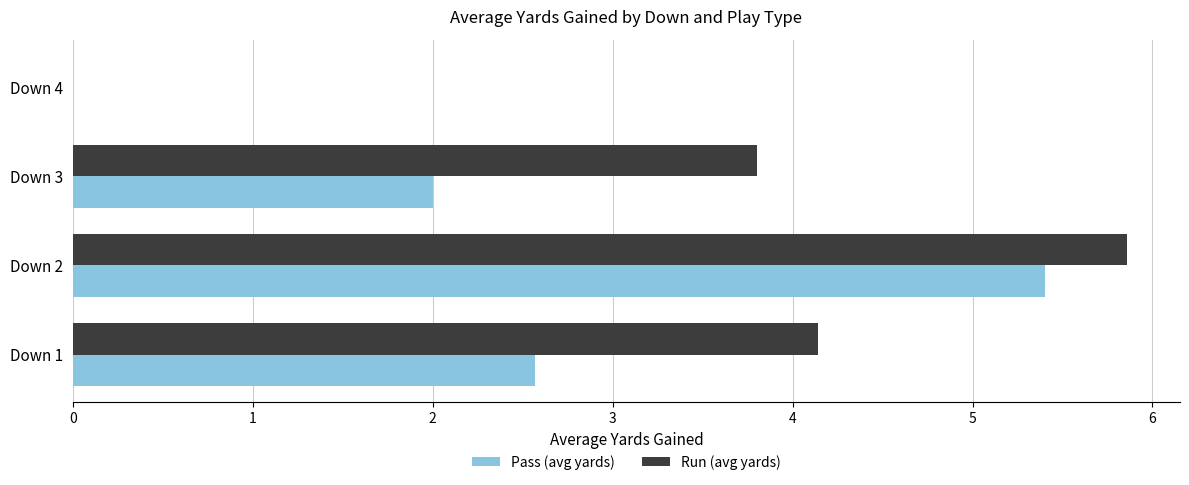

What is the average value of the Run (avg yards) series?

3.5